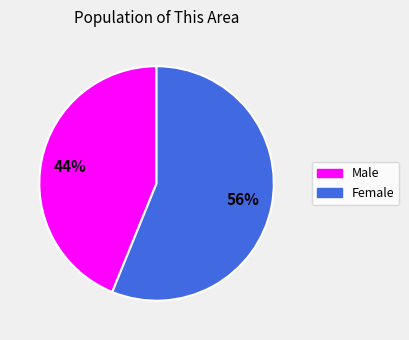

Is it true that Female is 65% of the pie?

False